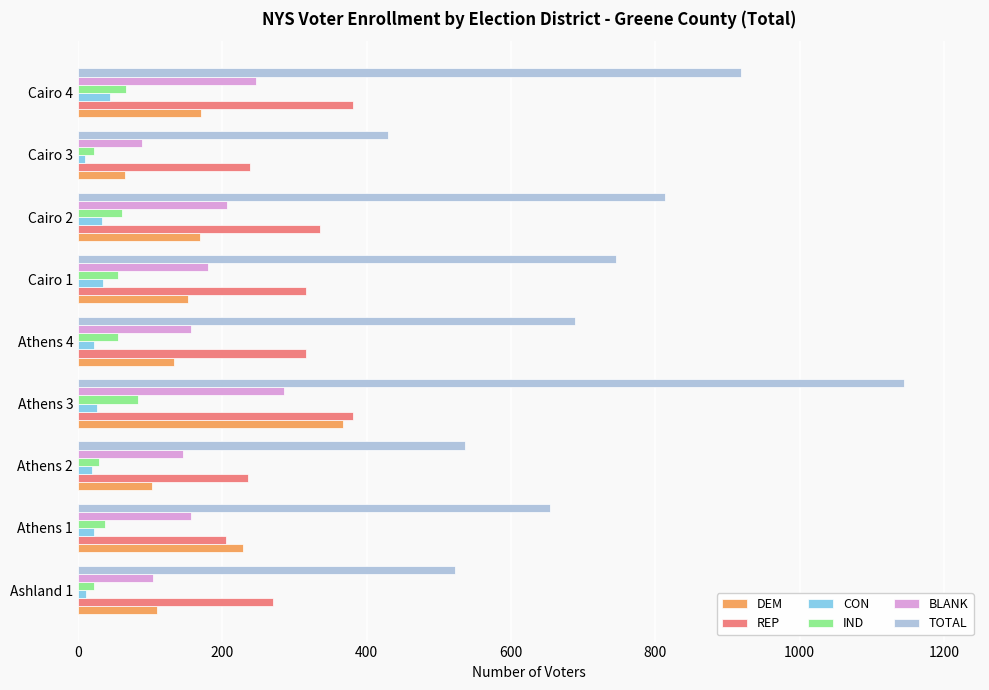

At which category does the chart reach its peak across all series?

Athens 3